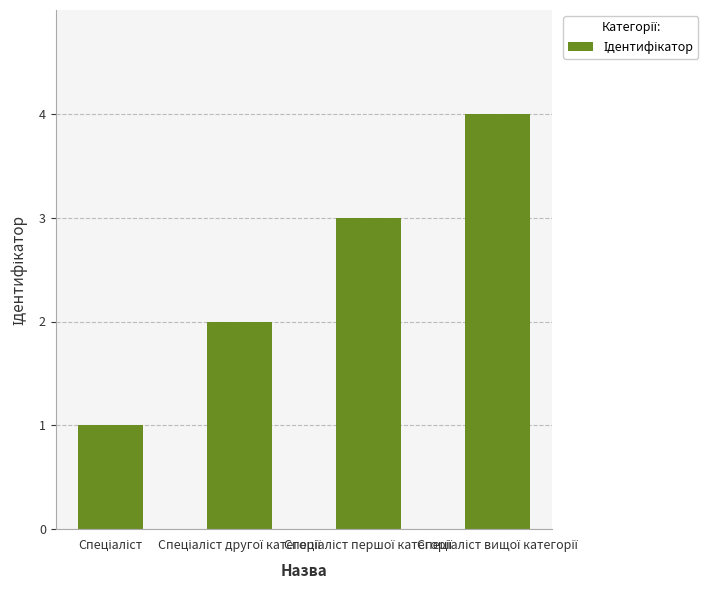

What is the greatest value displayed?

4